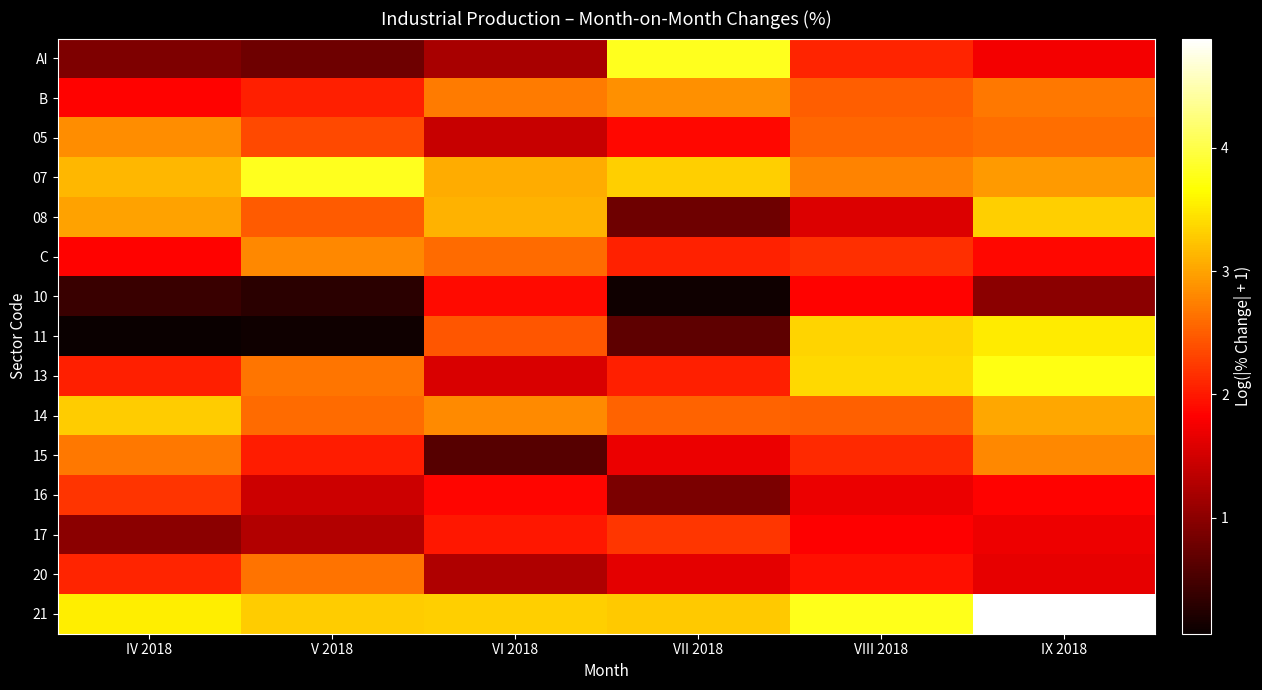

What is the total value across all series at VI 2018?

31.9